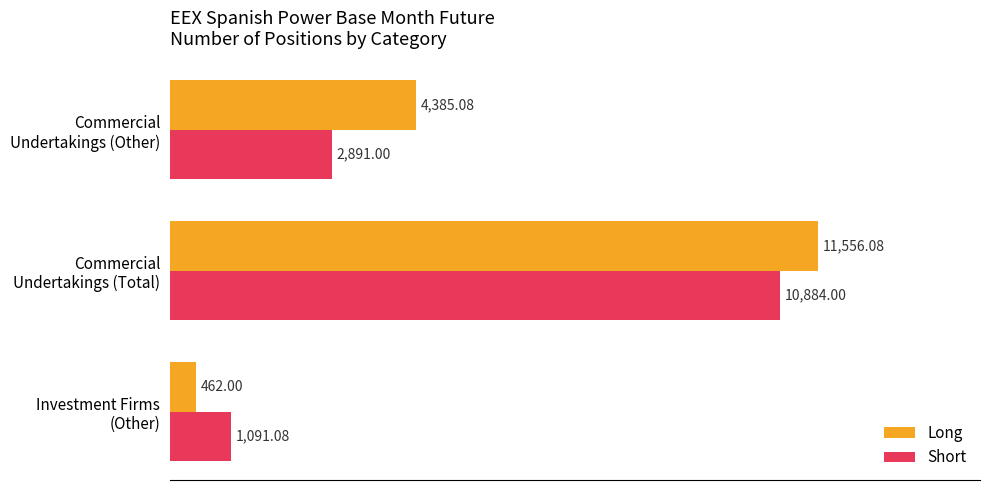

What is the sum of all Short values?

14866.1